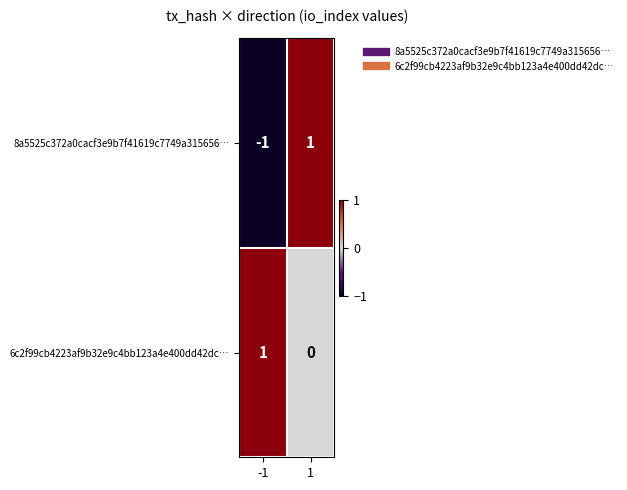

Which series has the largest total across all categories?

6c2f99cb4223af9b32e9c4bb123a4e400dd42dc…